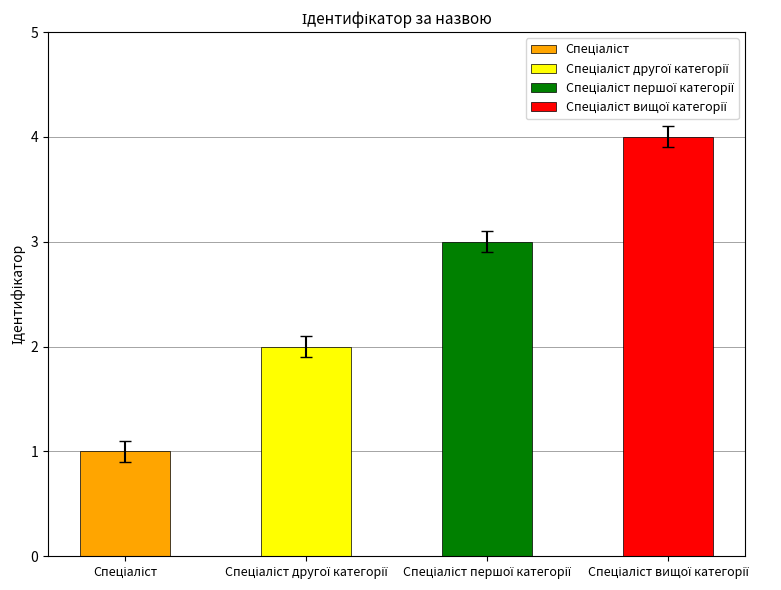

Is it true that the value at Спеціаліст вищої категорії is 4?

True